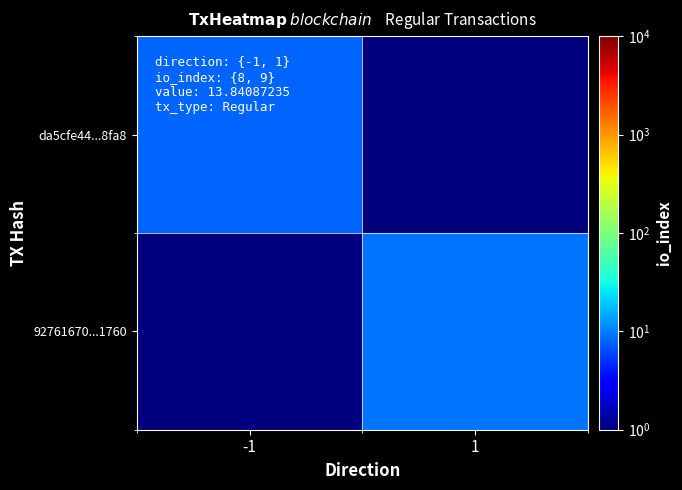

What is the total value across all series at -1?

8.5